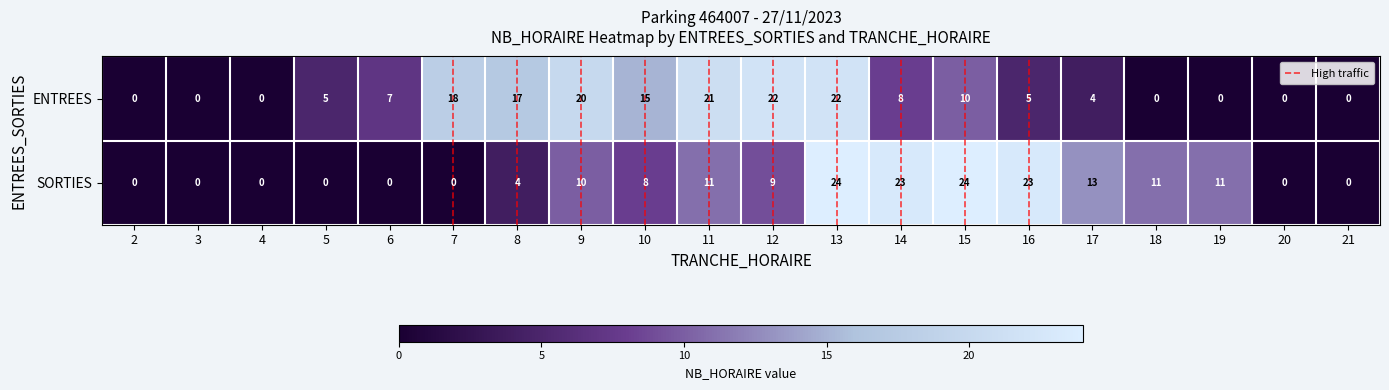

Rank the series at 6 from highest to lowest value.

ENTREES, SORTIES